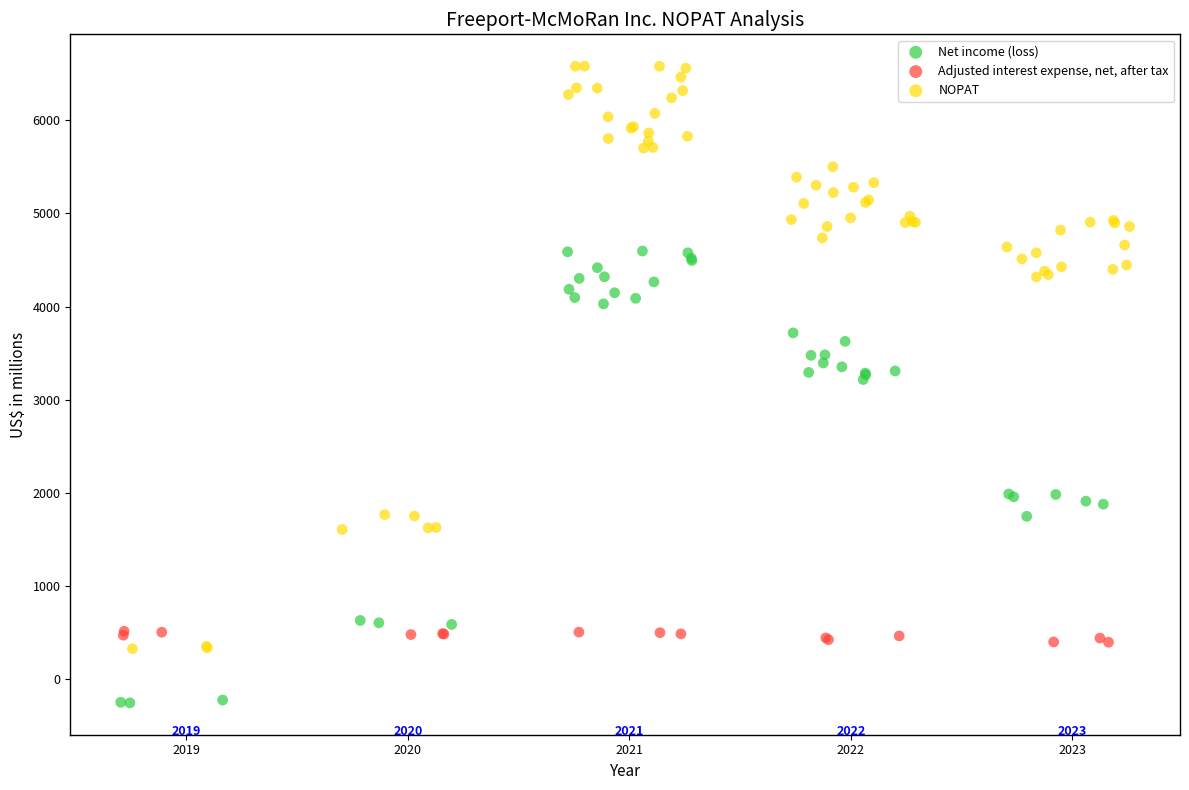

Which series has the widest spread of Y values?

NOPAT